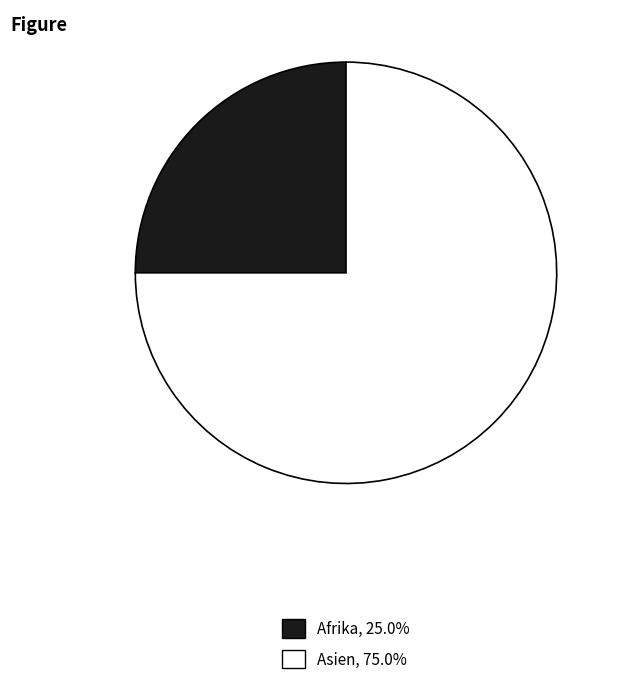

Does Asien, 75.0% represent more than half of the total?

Yes